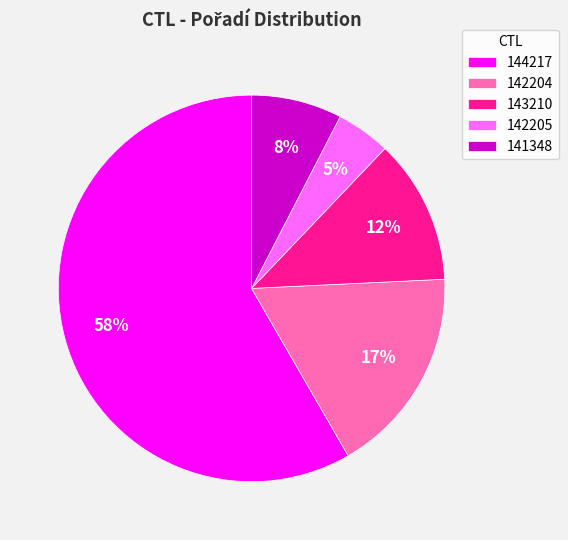

How many slices are in this pie chart?

5